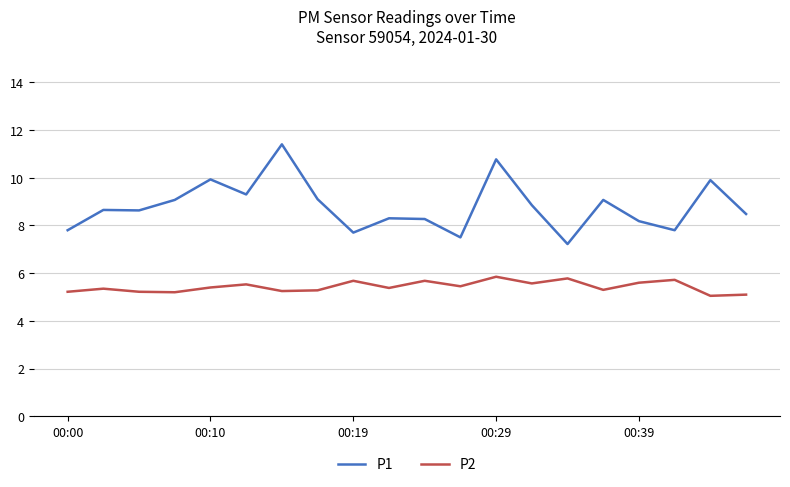

What is the greatest value displayed?

11.4